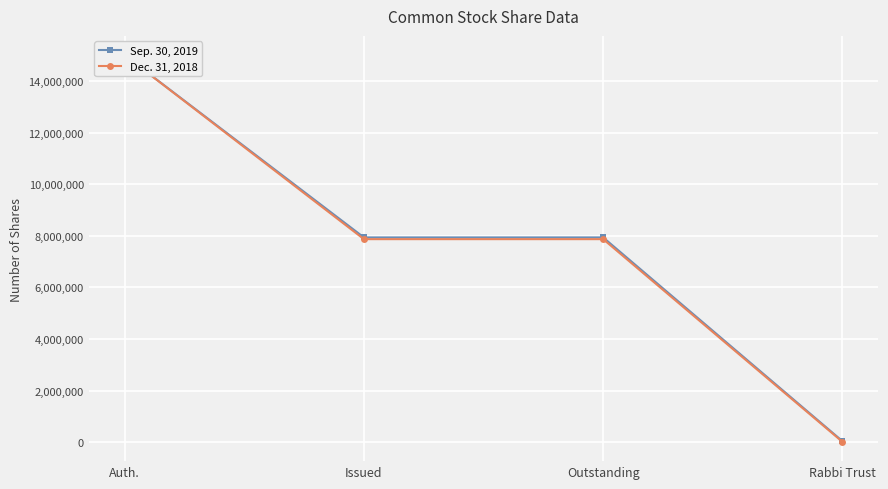

What is the sum of the Dec. 31, 2018 values at Outstanding and Issued?

15741938